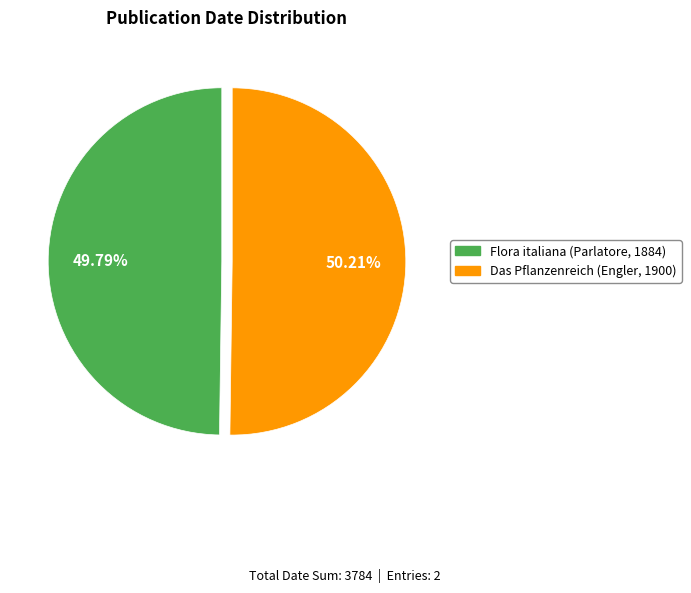

Approximately how many times larger is the value at Flora italiana (Parlatore, 1884) compared to Das Pflanzenreich (Engler, 1900)?

1.0